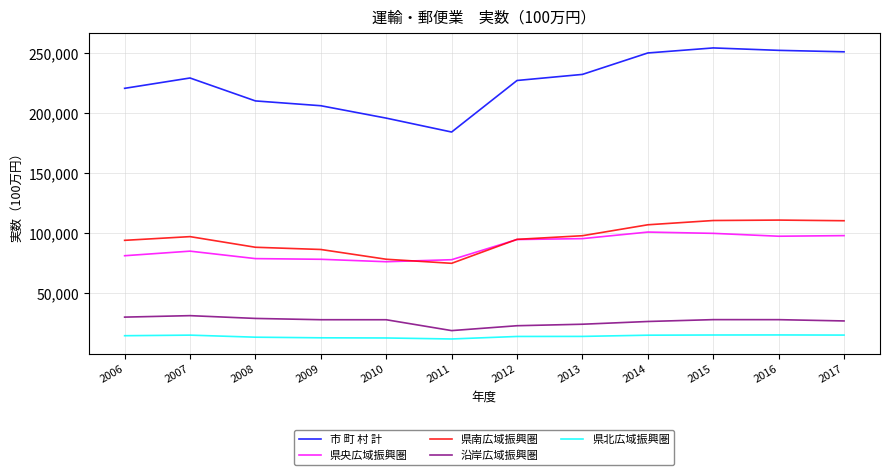

True or false: 県央広域振興圏 has more than 1 interior local peaks.

True